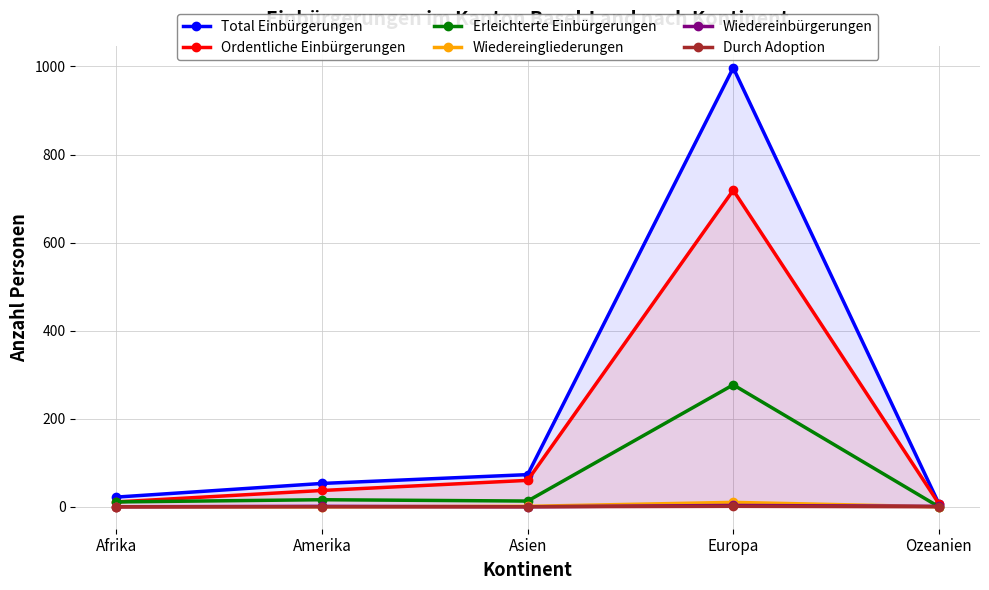

What is the average value of the Wiedereinbürgerungen series?

1